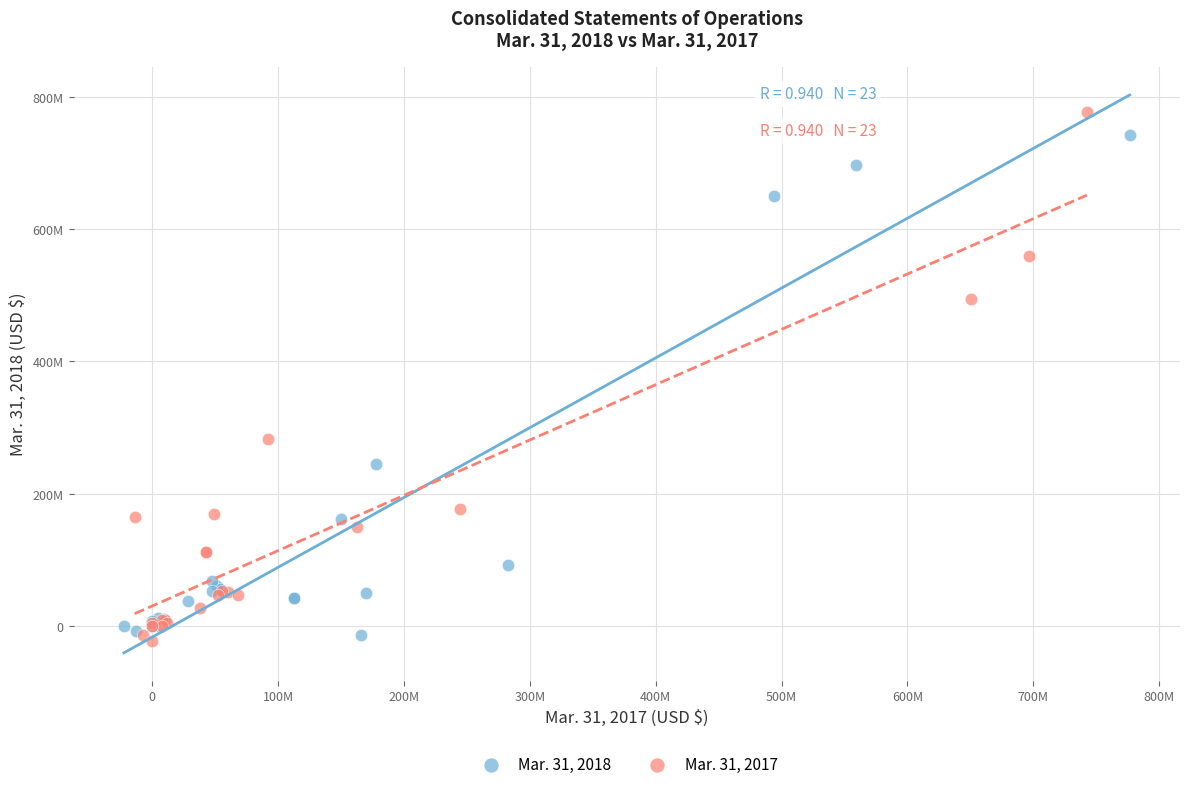

Which series contains the lowest Y value?

Mar. 31, 2017